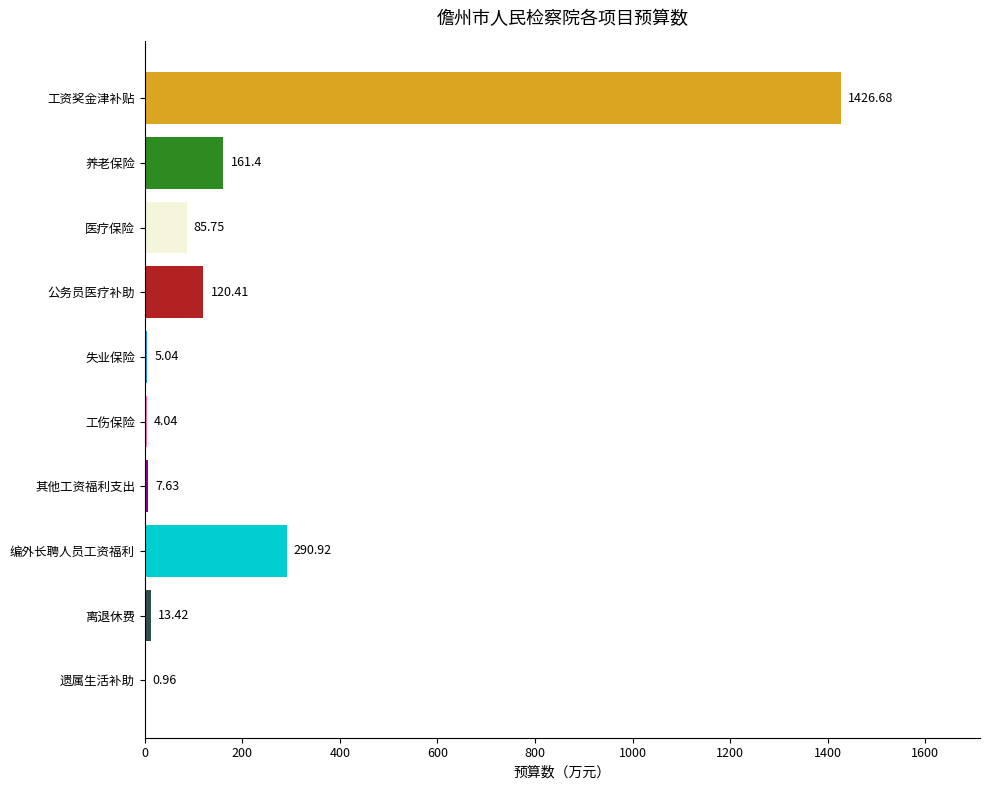

Between 离退休费 and 医疗保险, which is larger?

医疗保险